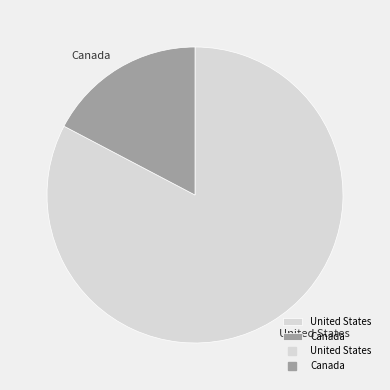

The United States slice represents 83% of the pie. True or false?

True